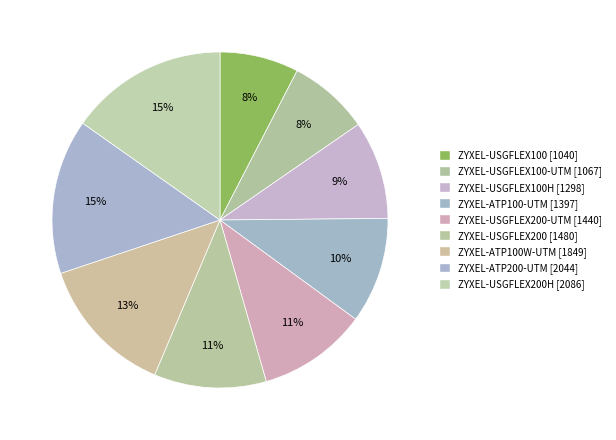

Is there any slice that represents more than half of the pie?

No